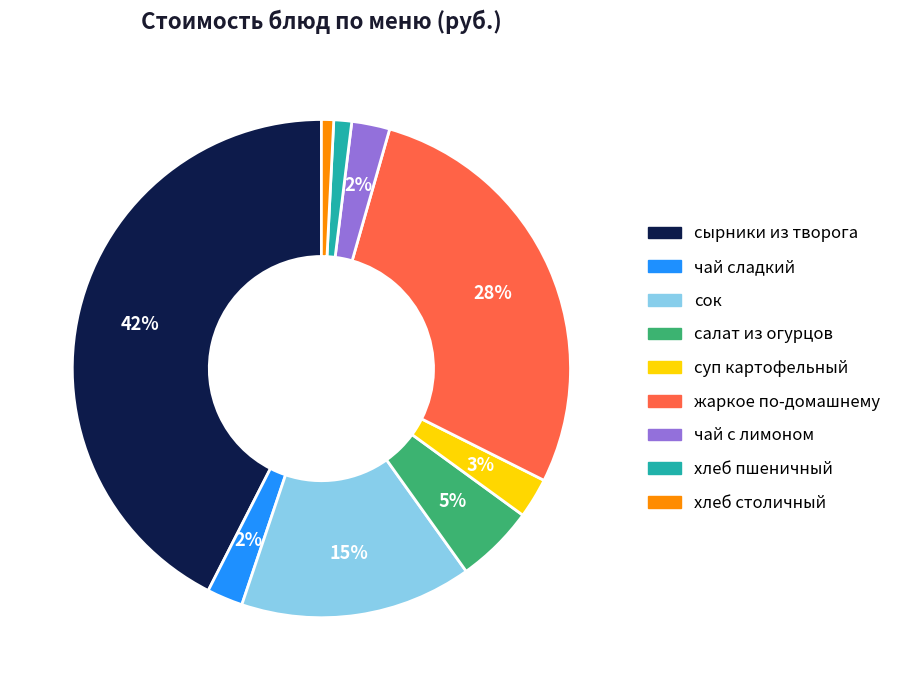

The хлеб пшеничный slice represents 1% of the pie. True or false?

True